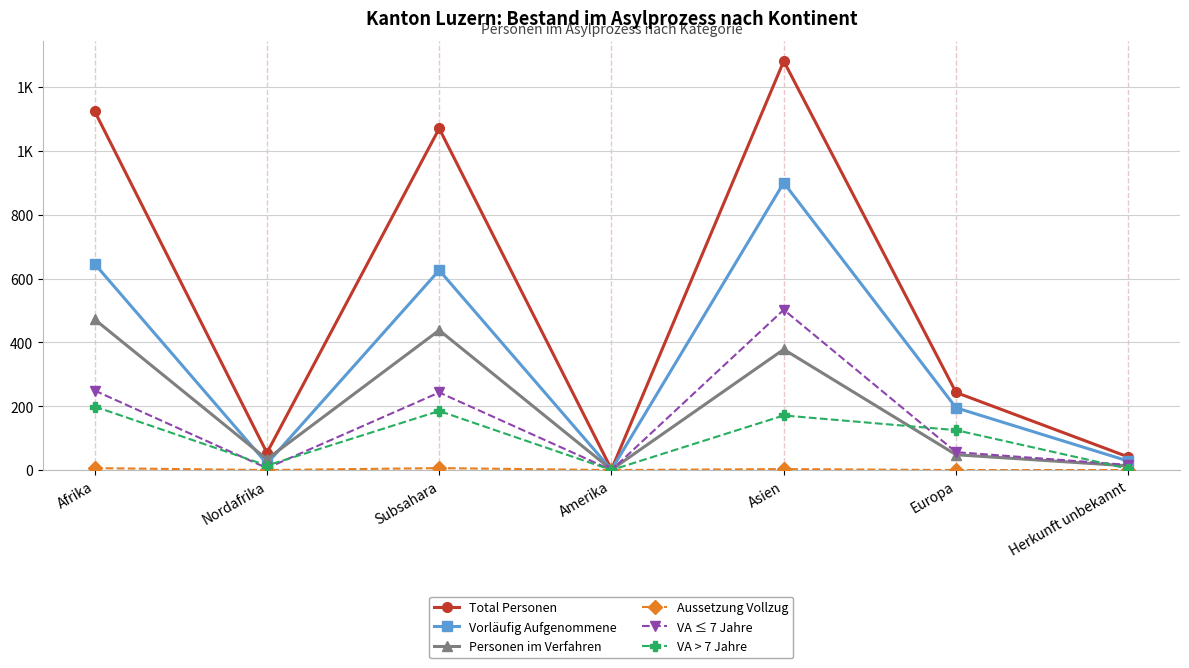

Does the chart have visible grid lines?

Yes